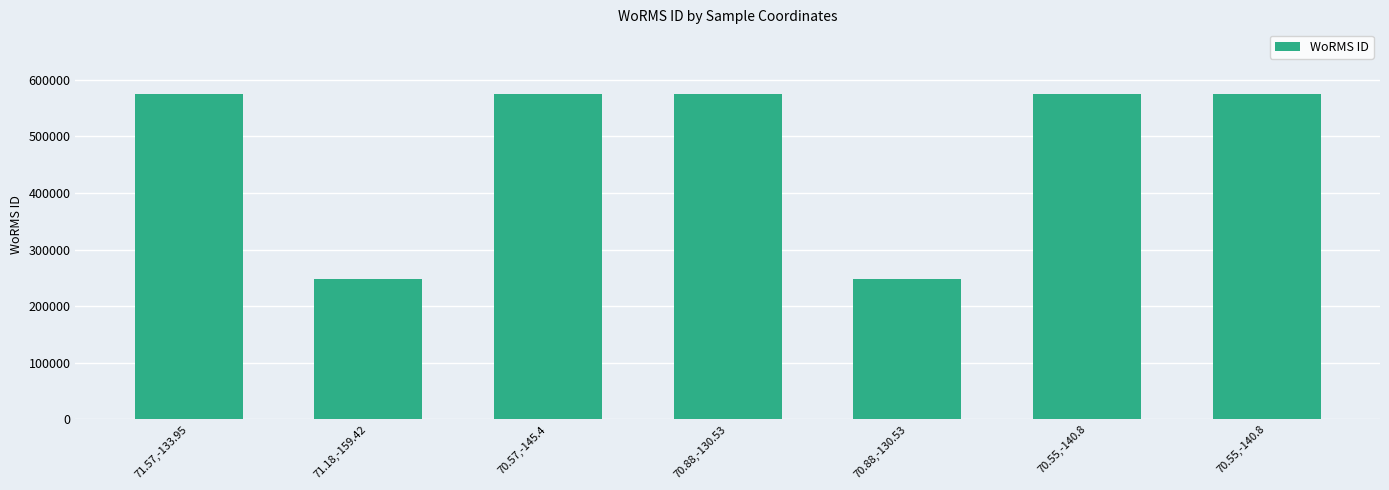

Is it true that the value at 70.88,-130.53 is 248148?

True